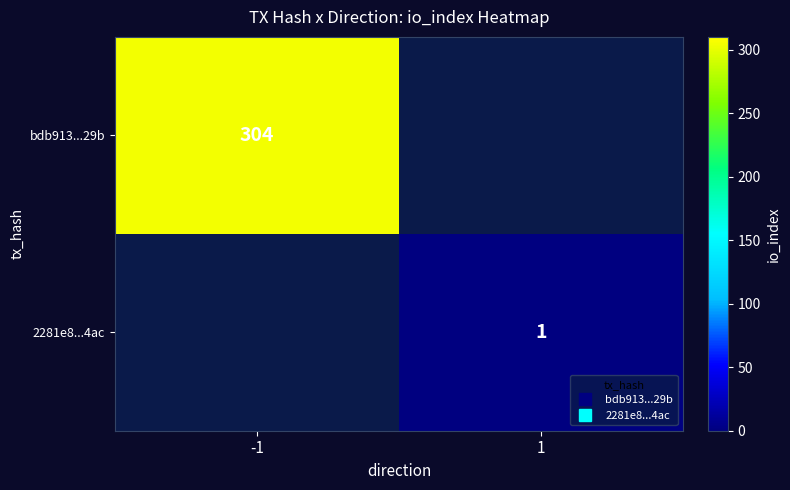

Rank the series by their average value, from lowest to highest.

bdb913...29b, 2281e8...4ac